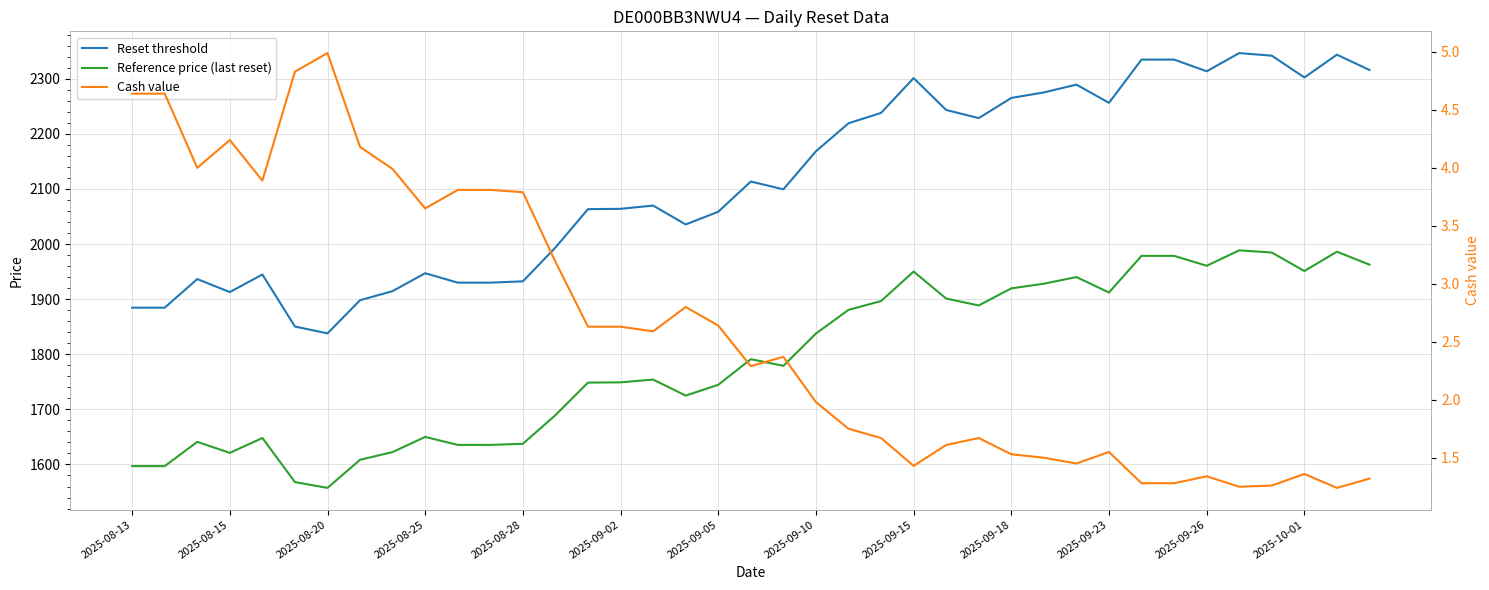

Is it true that Reference price (last reset) equals 1951.0 at 2025-10-01?

True